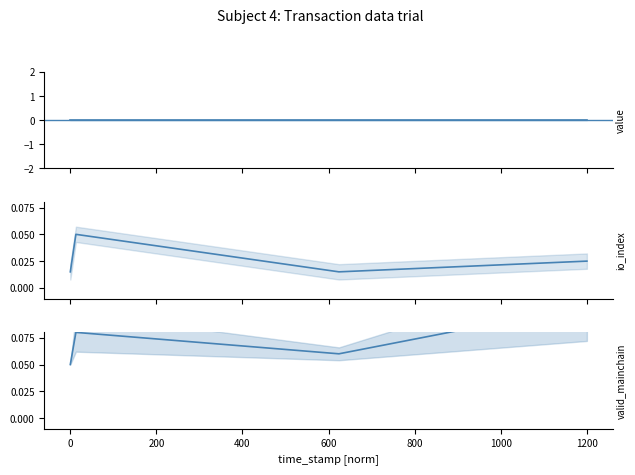

Is the value of value at 200 greater than the value of io_index at 200?

No